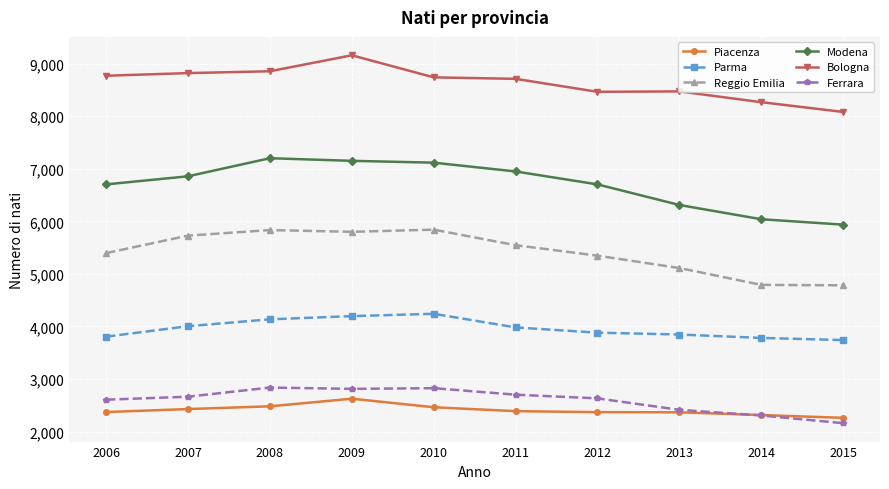

Which series changed the most between 2006 and 2012?

Bologna